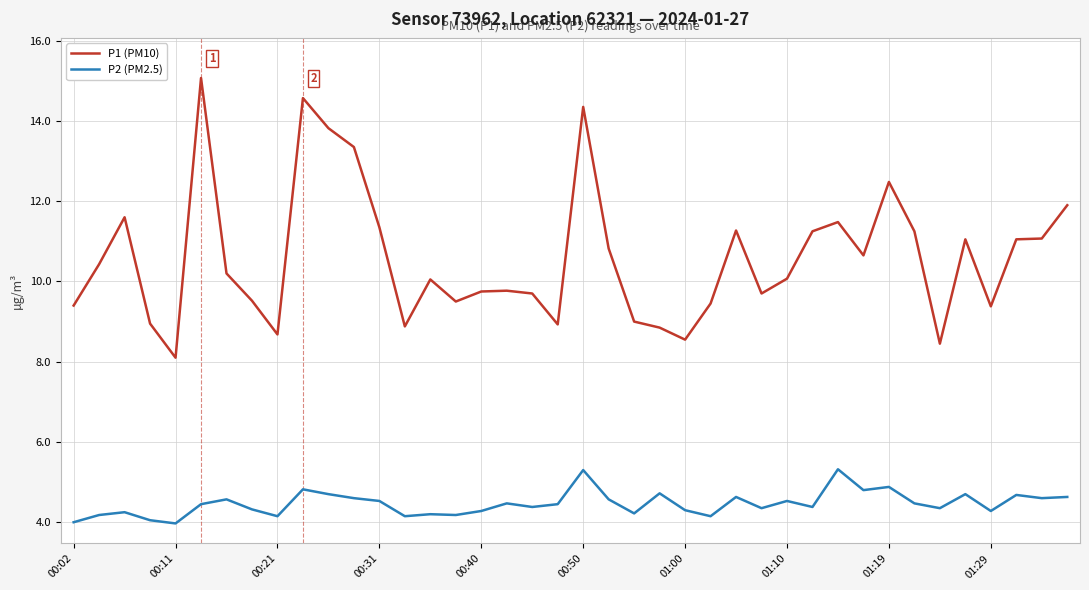

What is the minimum value for P1 (PM10)?

8.1